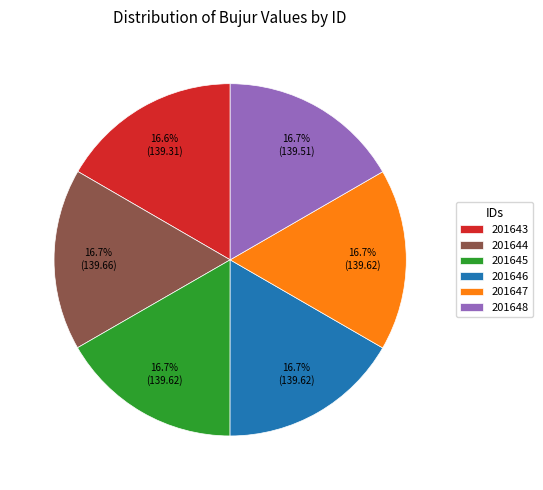

Approximately how many times larger is the value at 201644 compared to 201645?

1.0